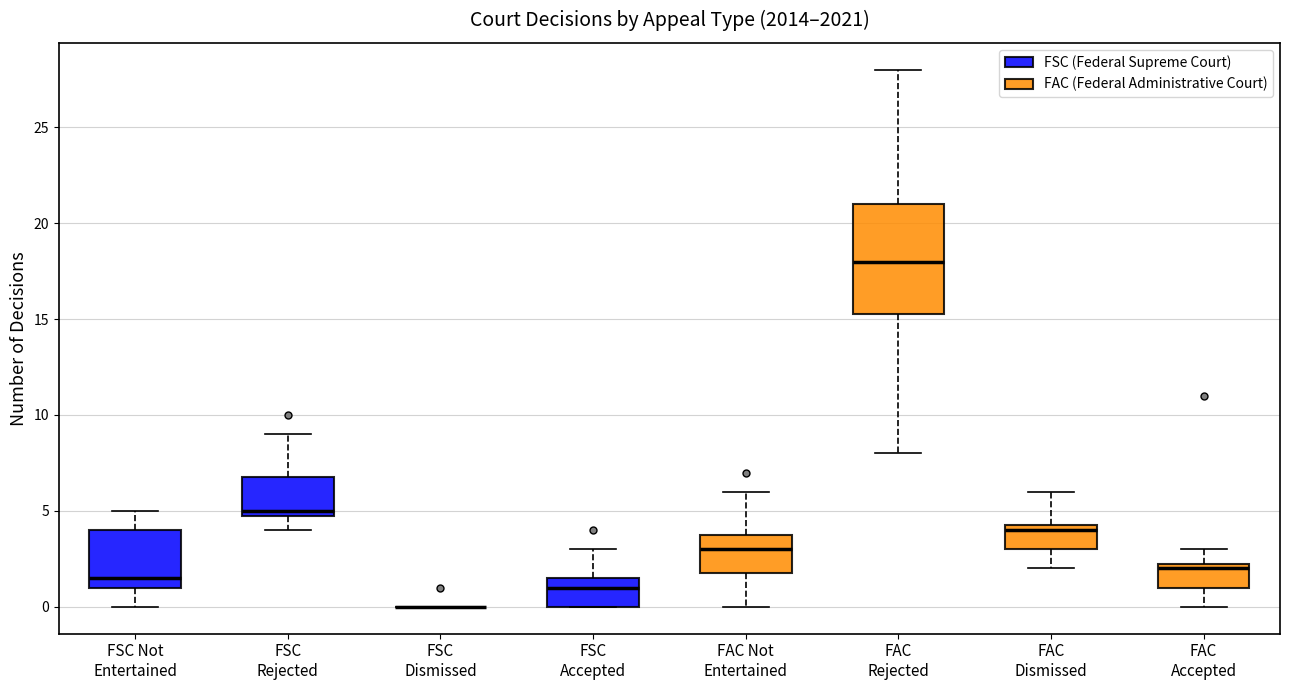

Reading left to right, read every box against the y-axis: the position of its median line, the range the box covers, and the ends of its whiskers. The values are not printed on the chart, so give them approximately, as read against the axis.

FSC Not Entertained: median 1.5, box 1.0 to 4.0, whiskers 0.0 to 5.0
FSC Rejected: median 5.0 (just above the box's lower edge), box 5.0 to 7.0, whiskers 4.0 to 9.0
FSC Dismissed: box collapsed to a line at 0.0, whiskers 0.0 to 0.0
FSC Accepted: median 1.0, box 0.0 to 1.5, whiskers 0.0 to 3.0
FAC Not Entertained: median 3.0, box 2.0 to 4.0, whiskers 0.0 to 6.0
FAC Rejected: median 18.0, box 15.5 to 21.0, whiskers 8.0 to 28.0
FAC Dismissed: median 4.0, box 3.0 to 4.5, whiskers 2.0 to 6.0
FAC Accepted: median 2.0, box 1.0 to 2.5, whiskers 0.0 to 3.0